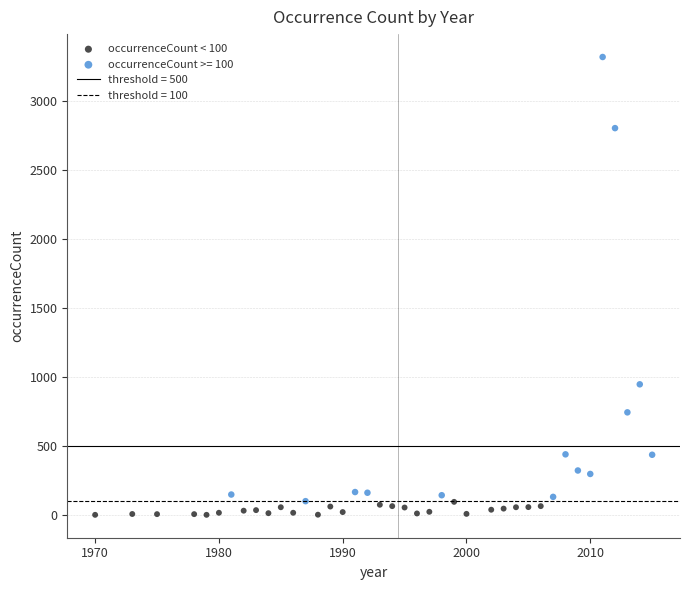

Which series has the largest Y range (max minus min)?

occurrenceCount >= 100